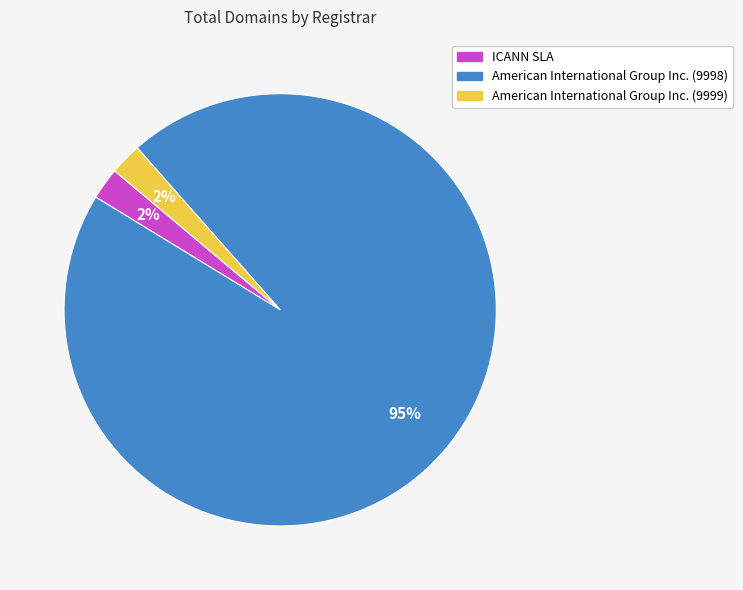

Is it true that American International Group Inc. (9998) is 95% of the pie?

True